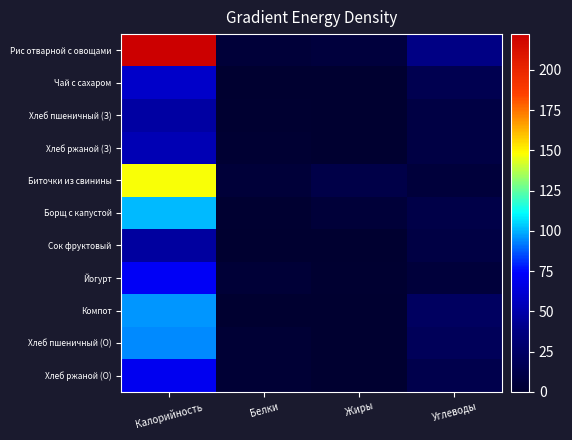

At how many categories does at least one series exceed 102?

1